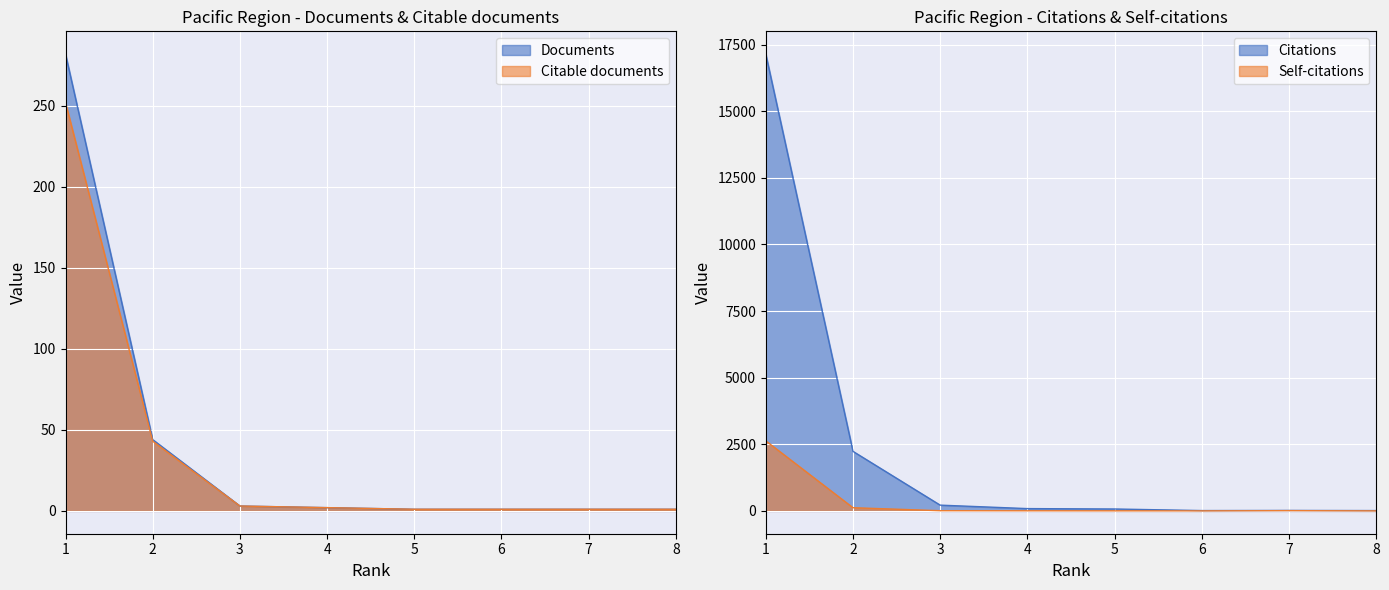

What is the difference between the maximum and minimum values in the Documents series?

281